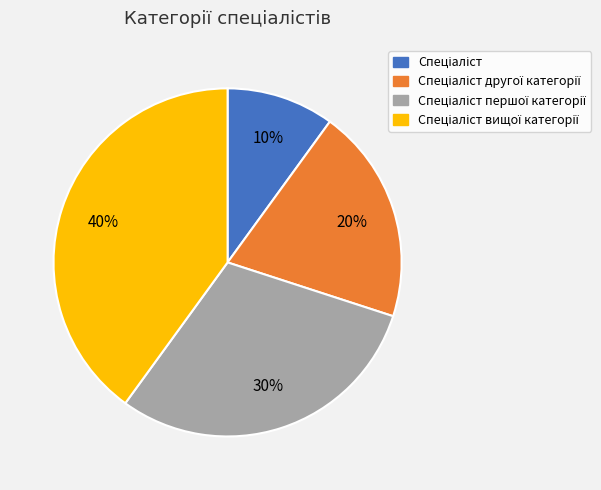

To the nearest percent, what is the average slice percentage?

25%